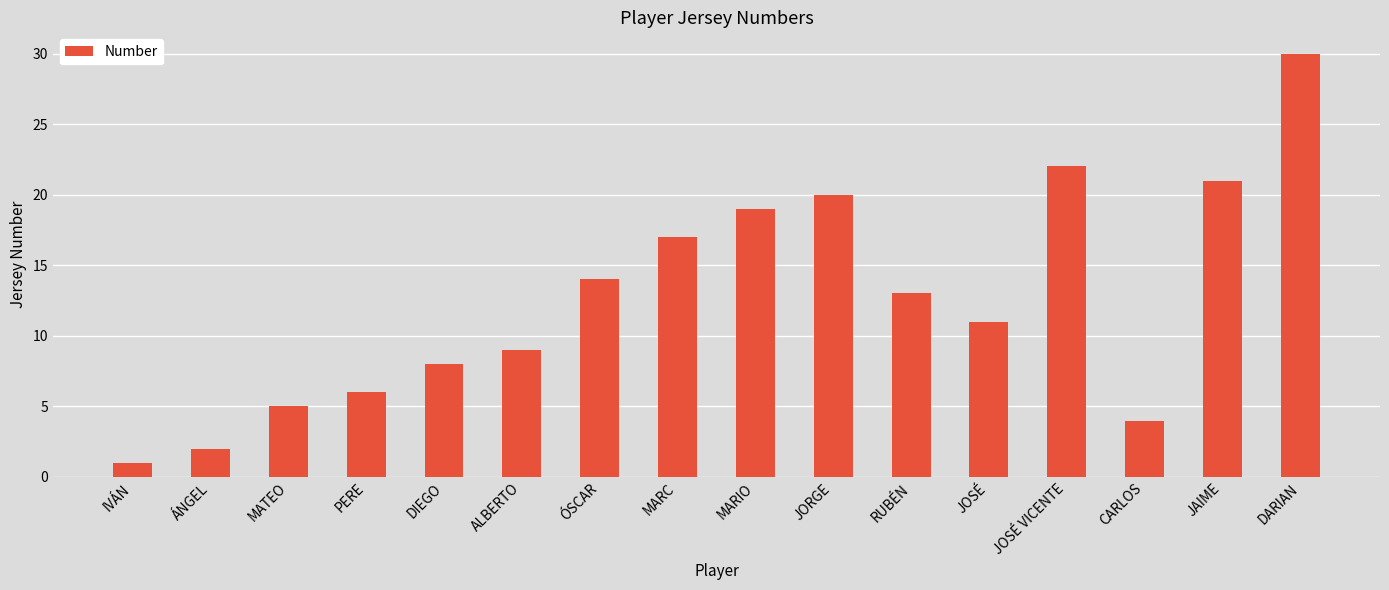

Reading left to right, what are all the values shown in this chart?

1	2	5	6	8	9	14	17	19	20	13	11	22	4	21	30